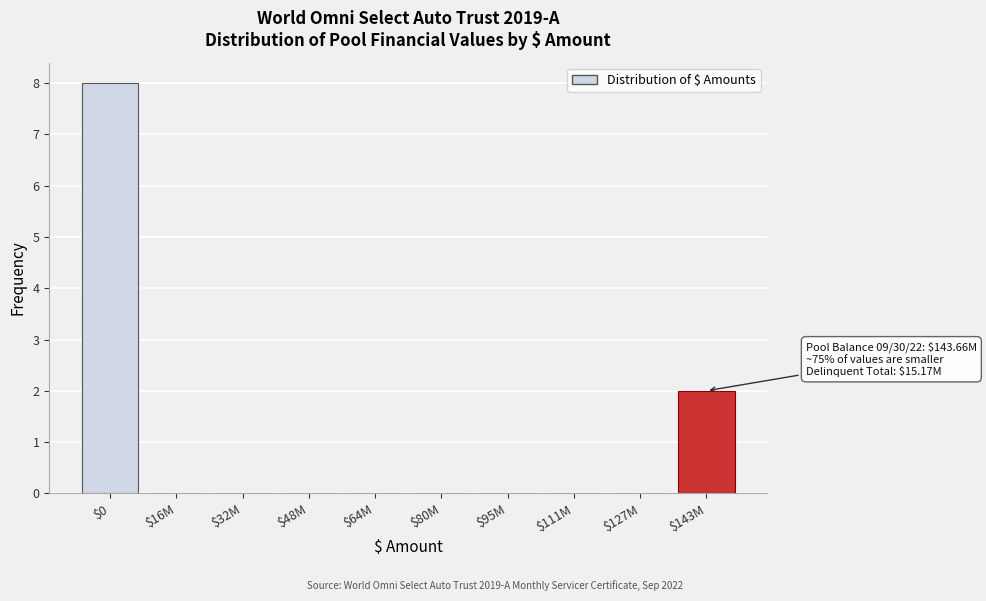

What is the sum of all values?

10